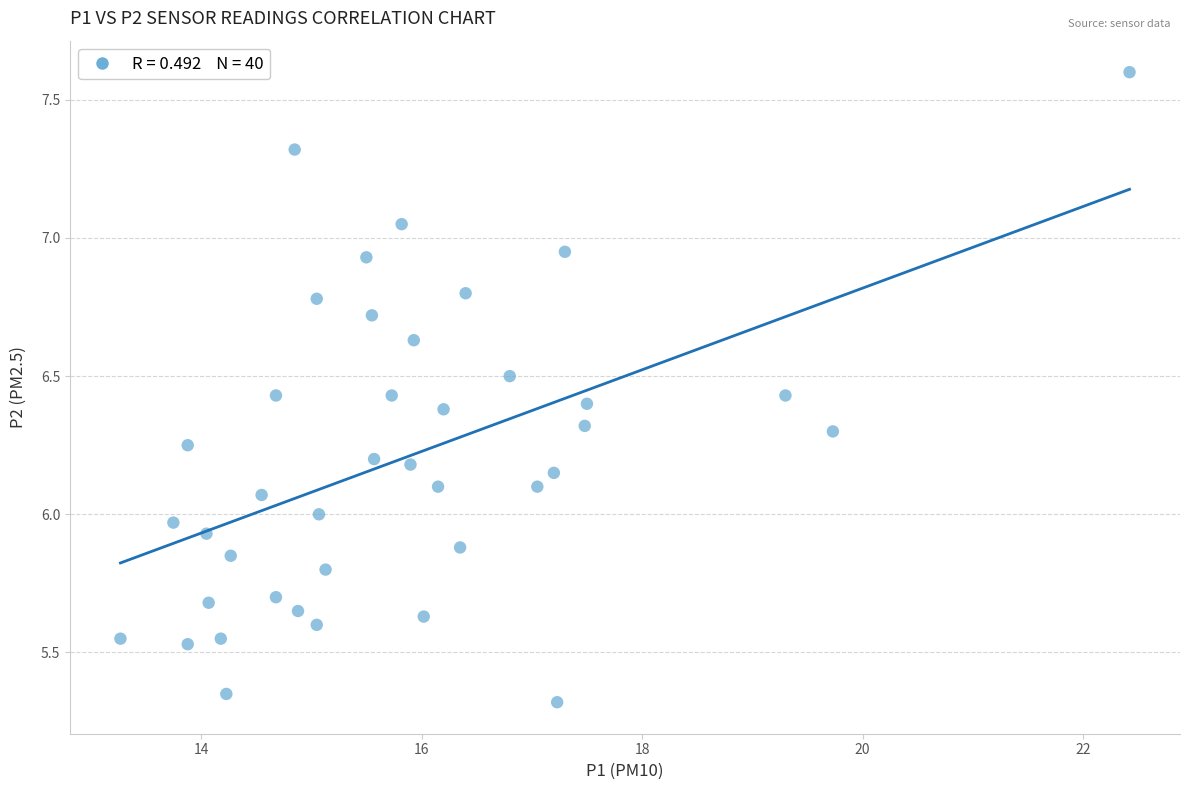

What is the range of Y values (max minus min)?

2.3